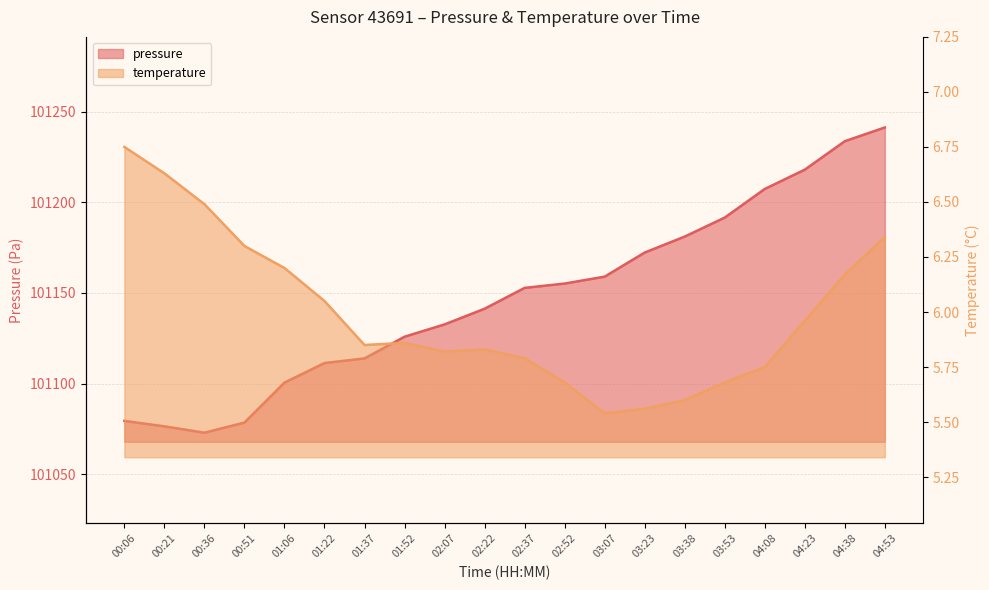

Which category has the highest value in the pressure series?

04:53